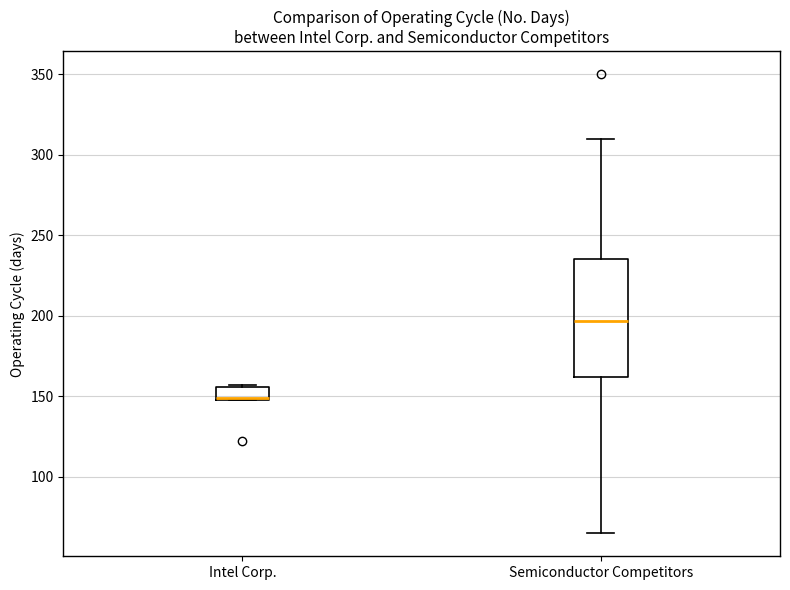

Where is the lower edge of the box for Intel Corp. on the y-axis? The values are not printed on the chart, so give them approximately, as read against the axis.

150